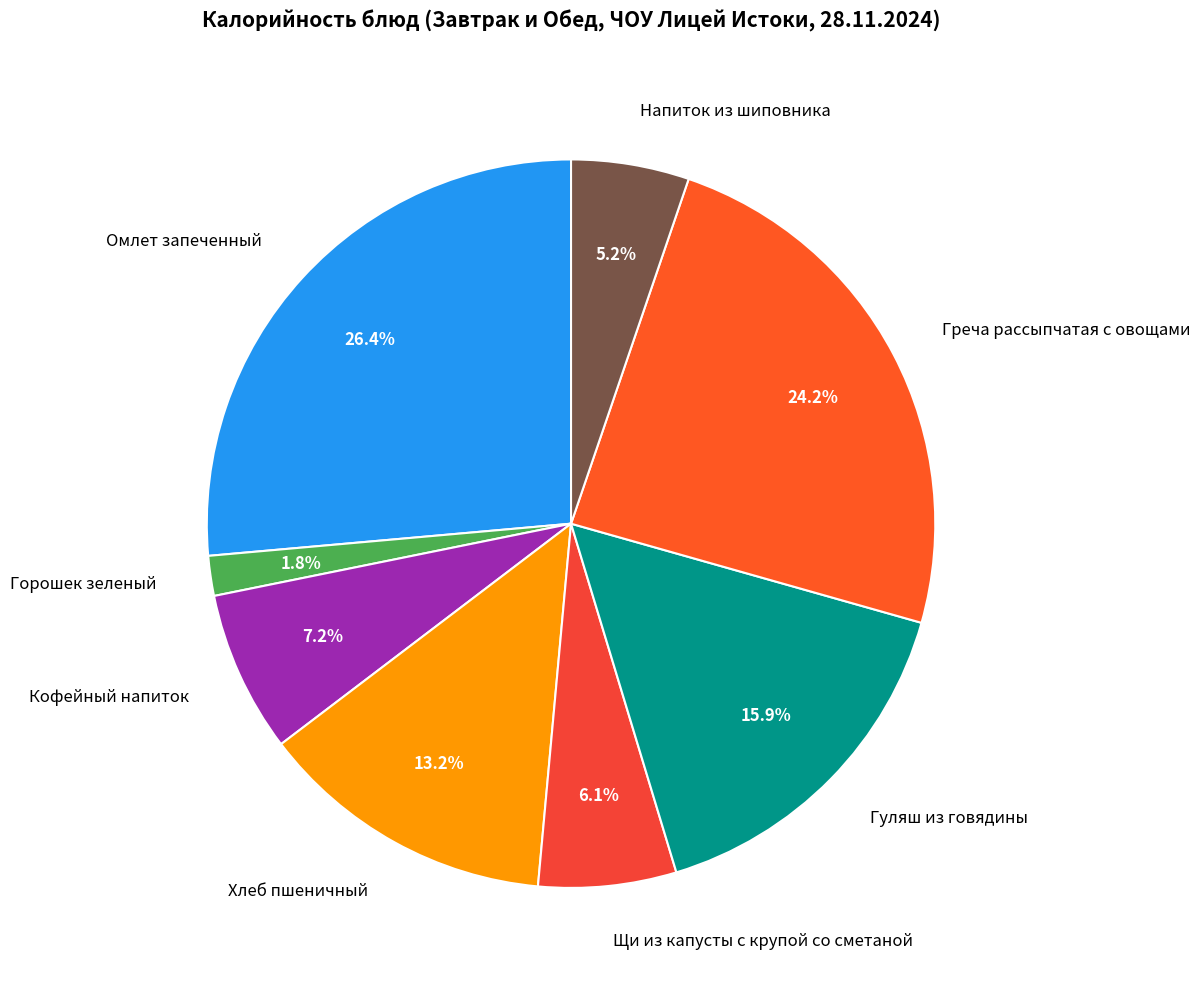

Approximately how many times larger is the value at Кофейный напиток compared to Щи из капусты с крупой со сметаной?

1.2